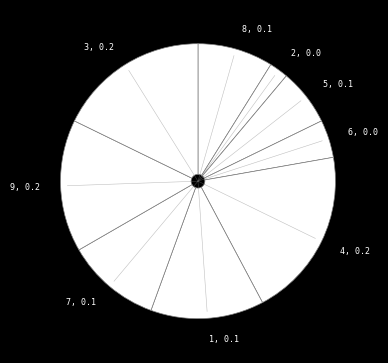

Does 1 account for over 50% of the chart?

No